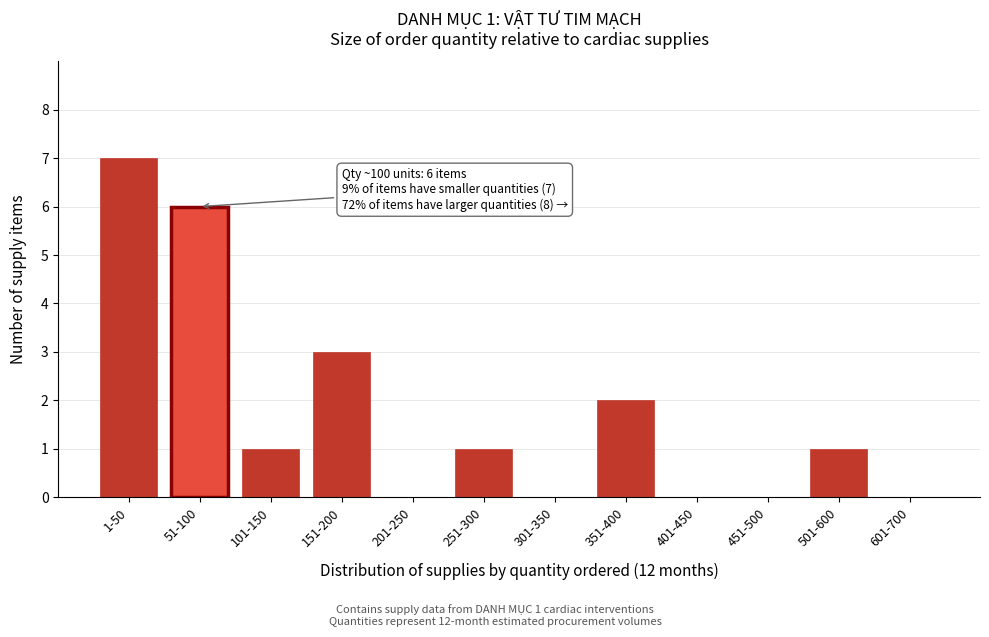

Reading left to right, list all the values displayed in this chart.

1-50=7	51-100=6	101-150=1	151-200=3	201-250=0	251-300=1	301-350=0	351-400=2	401-450=0	451-500=0	501-600=1	601-700=0